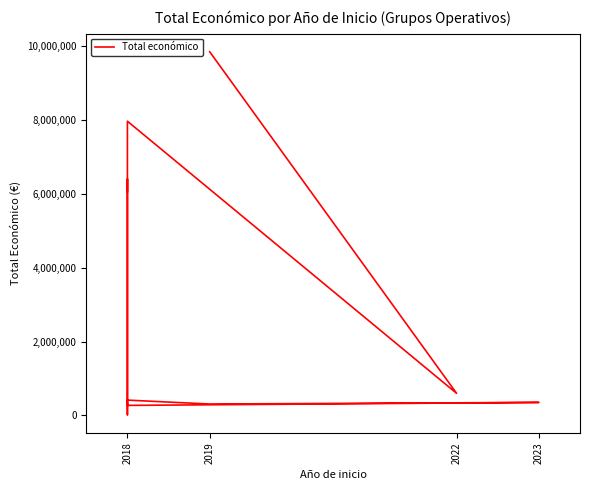

What is the greatest value displayed?

9847932